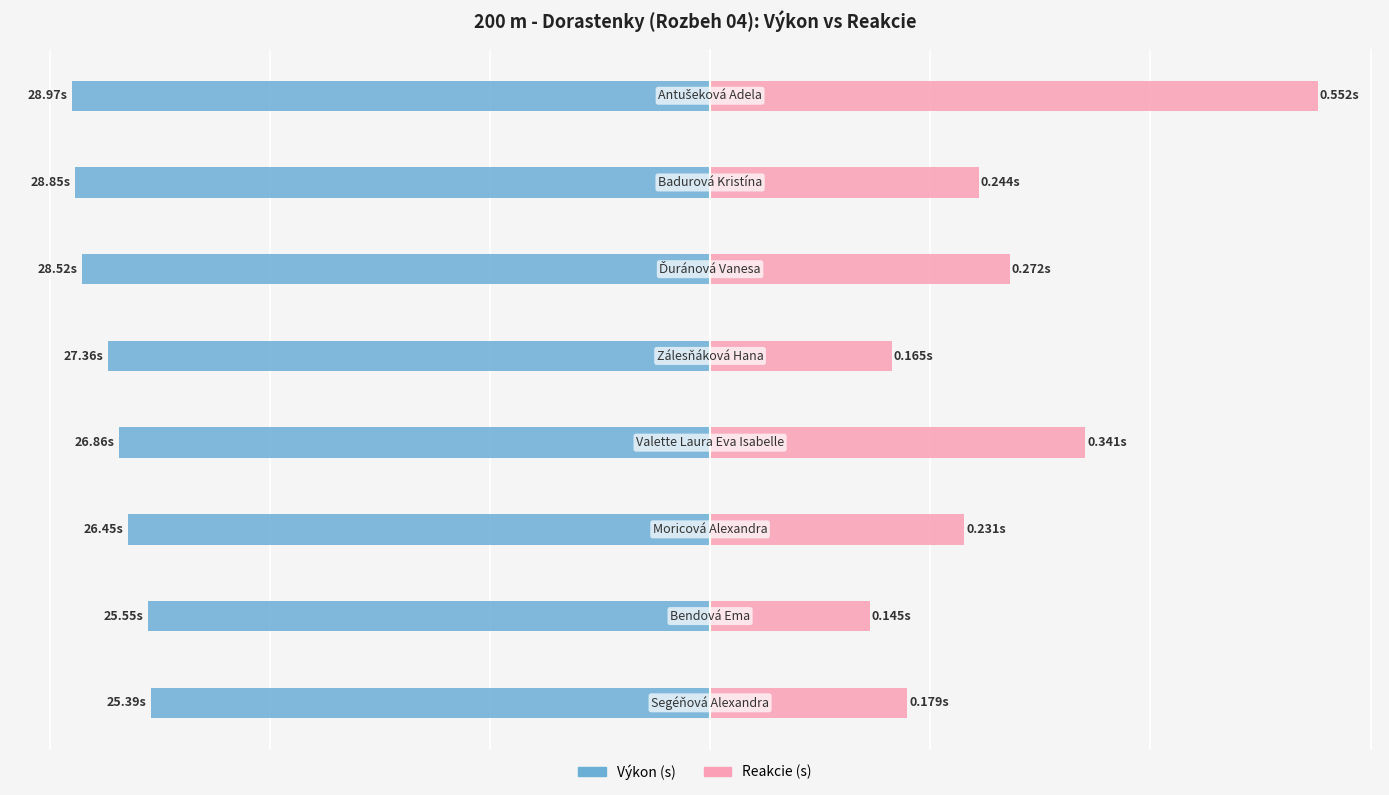

Which series has the widest spread of values?

Reakcie